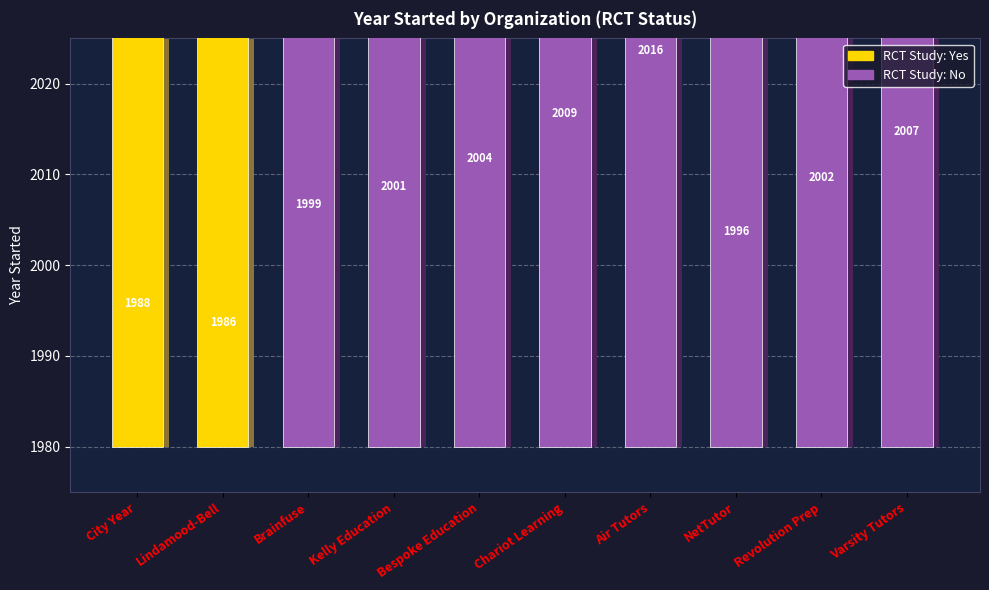

How many bars are there in total?

10